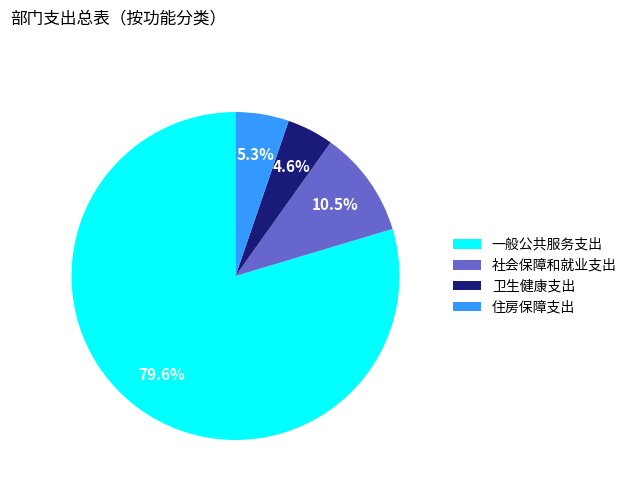

How many slices are in this pie chart?

4